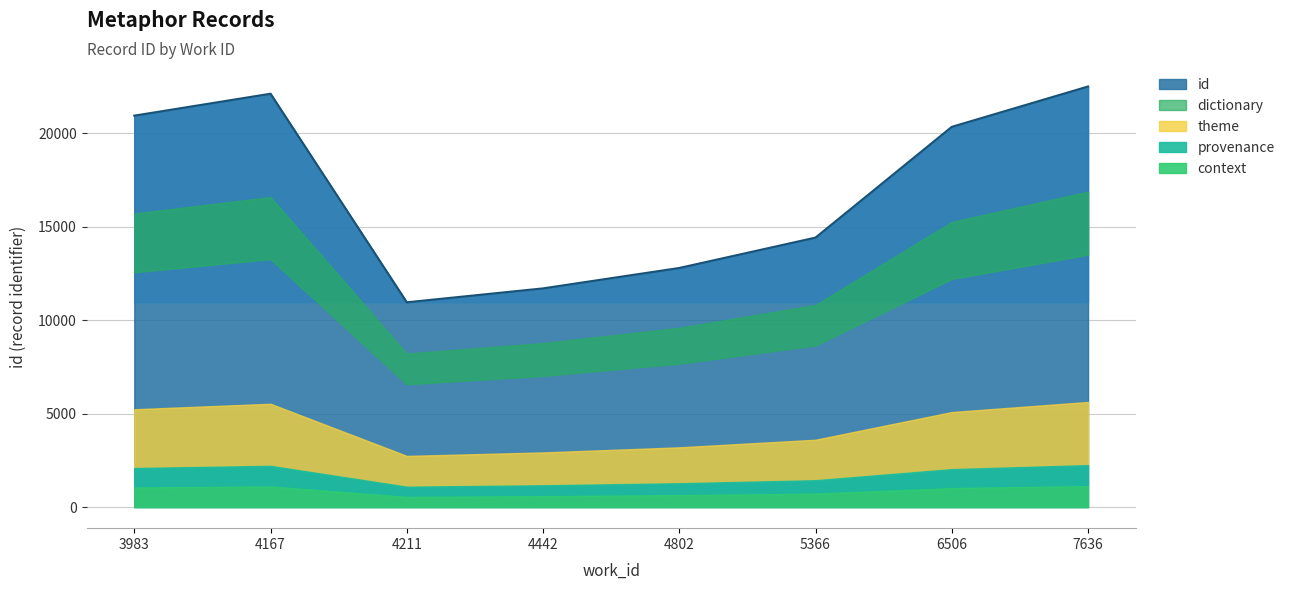

Reading left to right, list all the values displayed in this chart.

3983=20931	4167=22104	4211=10952	4442=11696	4802=12787	5366=14412	6506=20333	7636=22491